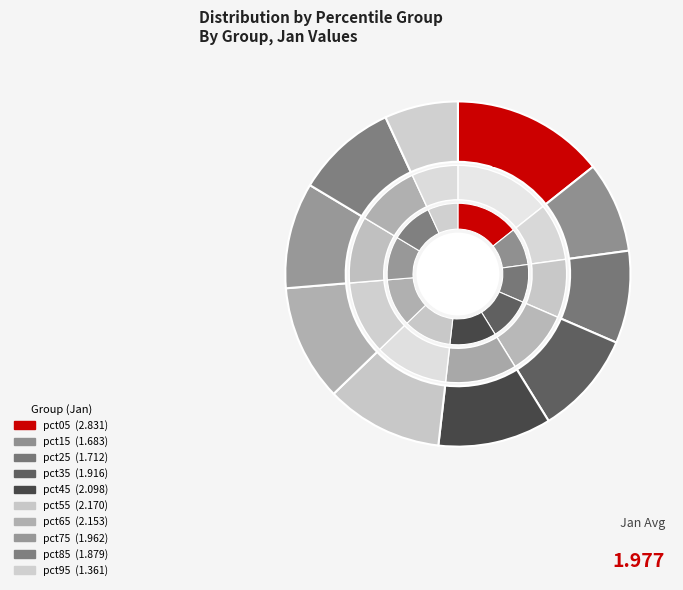

How many slices are in this pie chart?

10